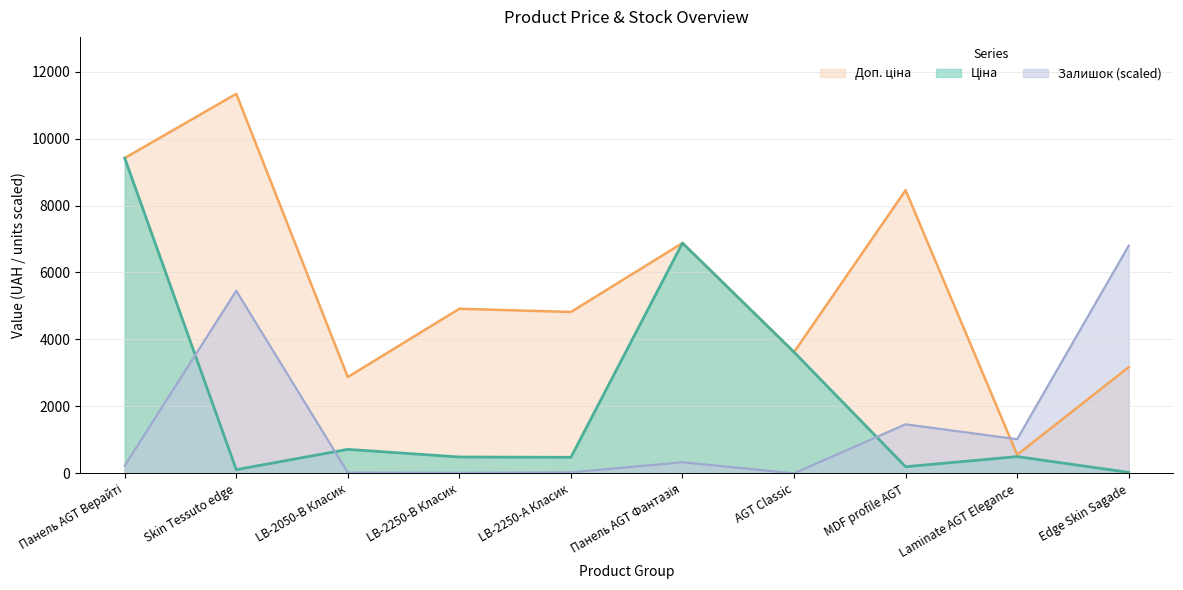

Rank the series at AGT Classic from highest to lowest value.

Ціна, Доп. ціна, Залишок